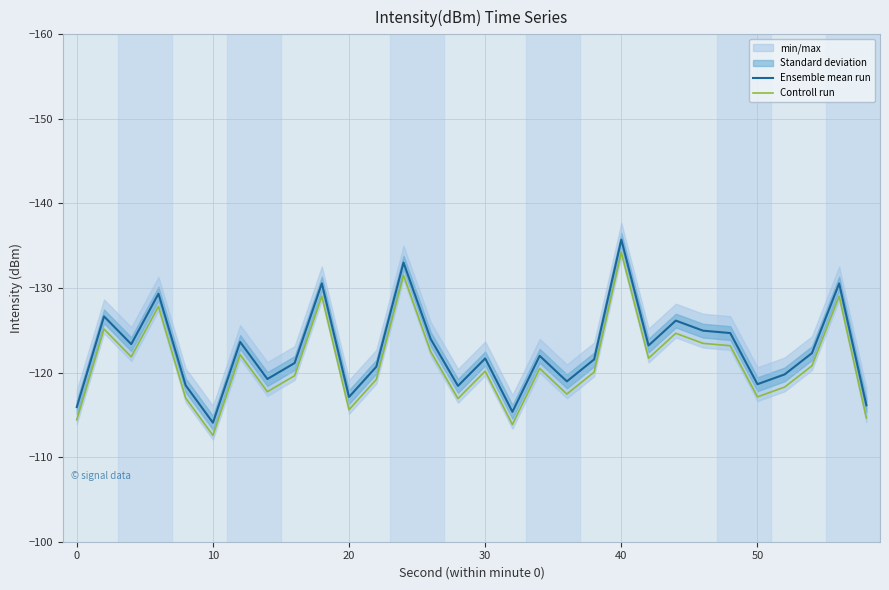

What is the minimum value shown in the chart?

-135.7